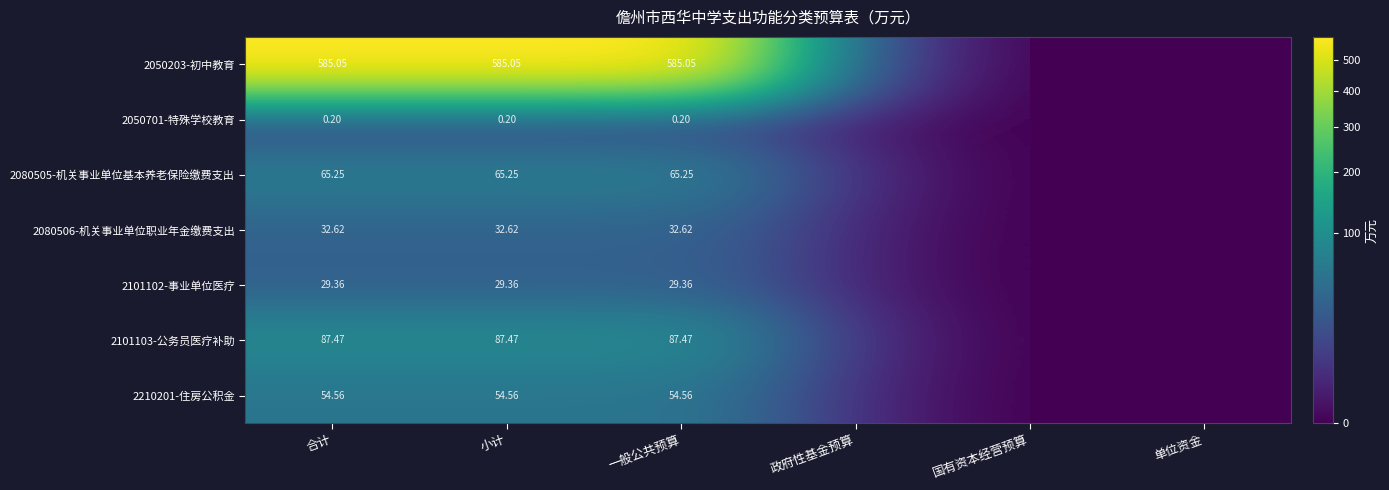

The 2210201-住房公积金 series shows 33.5 at 一般公共预算. True or false?

False